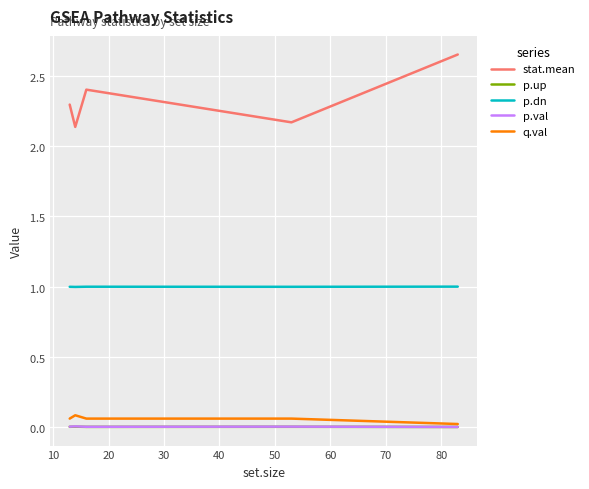

What are all the series names shown in the legend?

stat.mean, p.up, p.dn, p.val, q.val